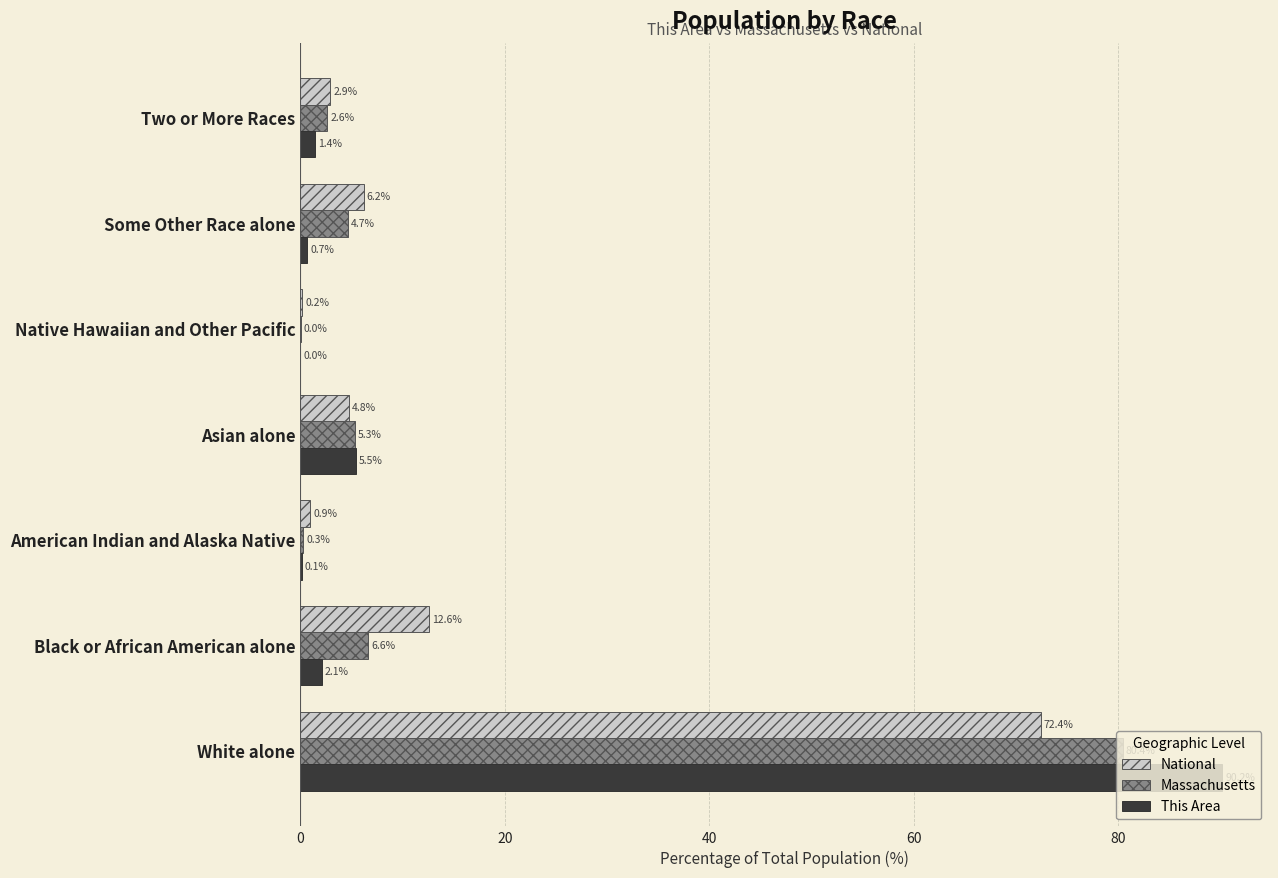

How many categories are shown in the chart?

7